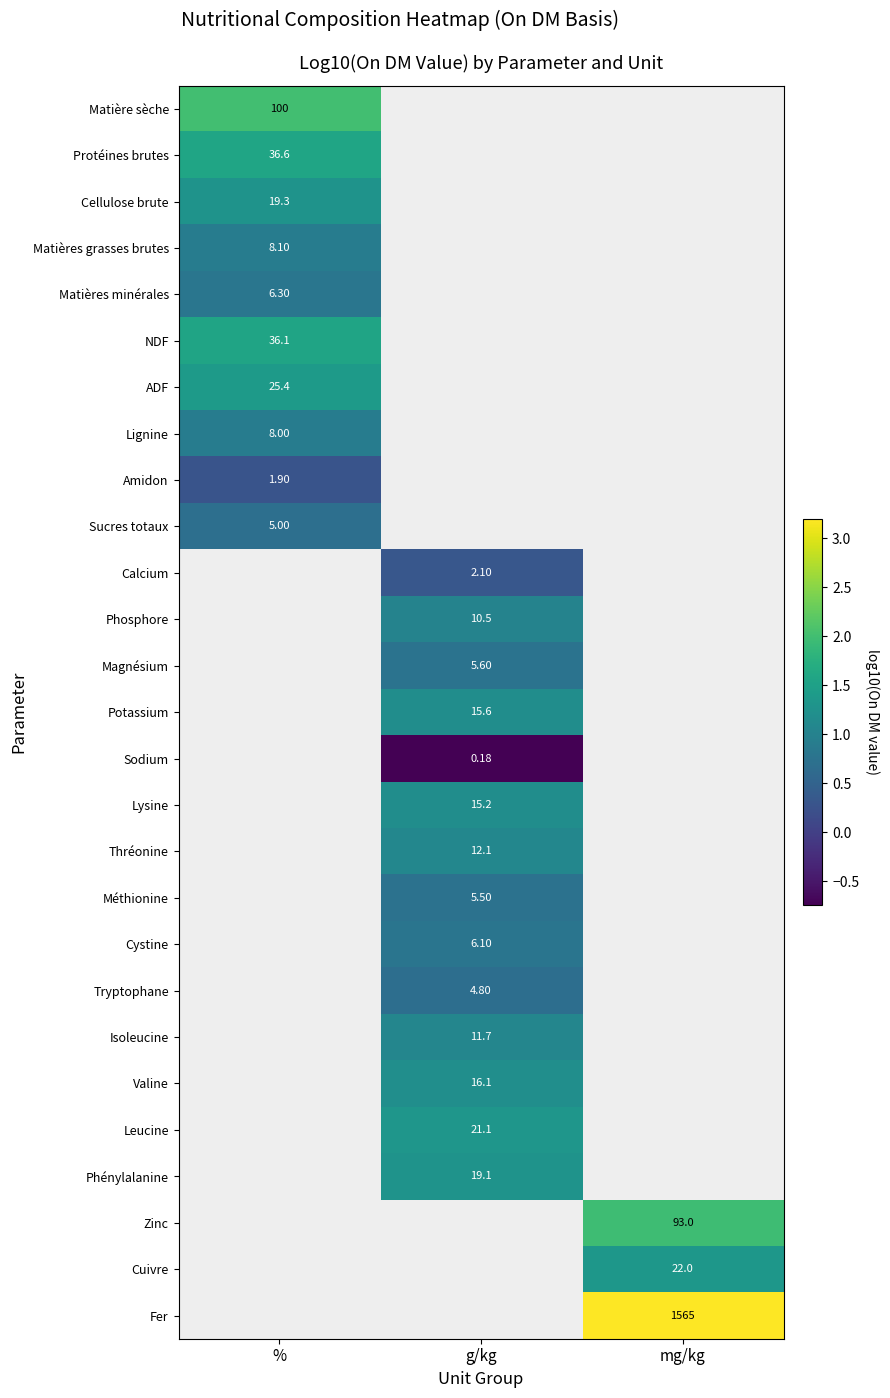

Which has a higher value, % or mg/kg?

mg/kg